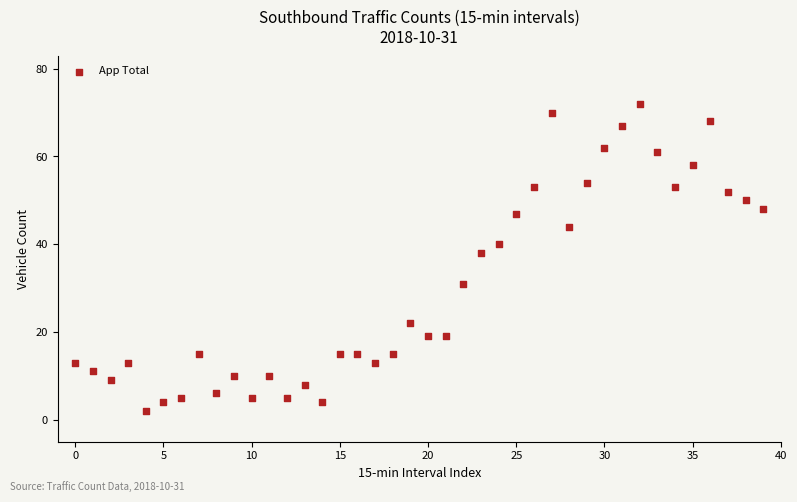

What Y value in the scatter plot is closest to 37?

38